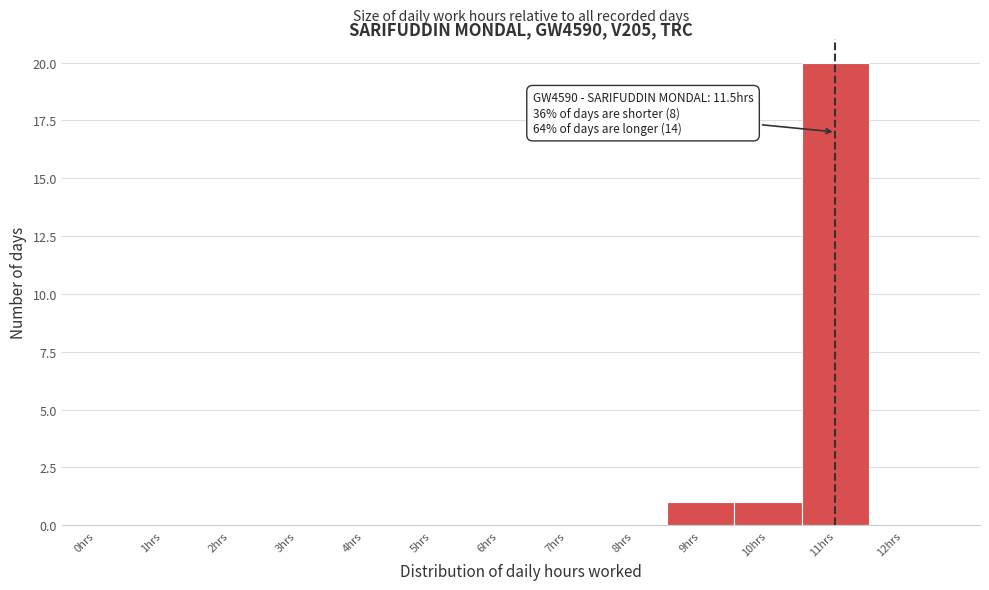

Reading left to right, extract all data points from this chart.

0hrs=0	1hrs=0	2hrs=0	3hrs=0	4hrs=0	5hrs=0	6hrs=0	7hrs=0	8hrs=0	9hrs=1	10hrs=1	11hrs=20	12hrs=0